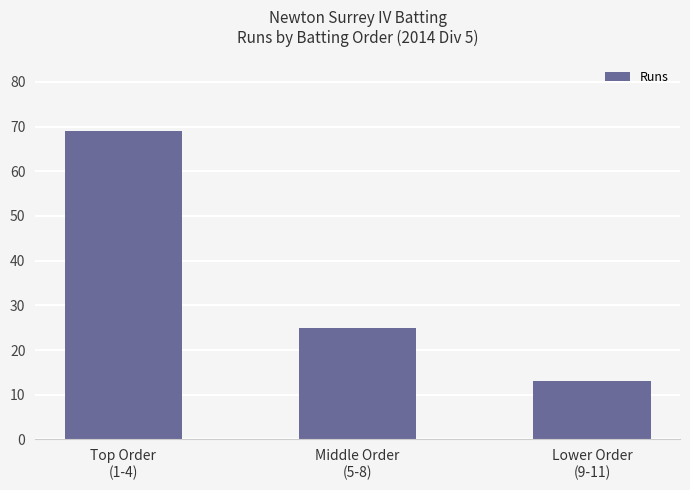

List the labels in order of value, largest first.

Top Order
(1-4), Middle Order
(5-8), Lower Order
(9-11)